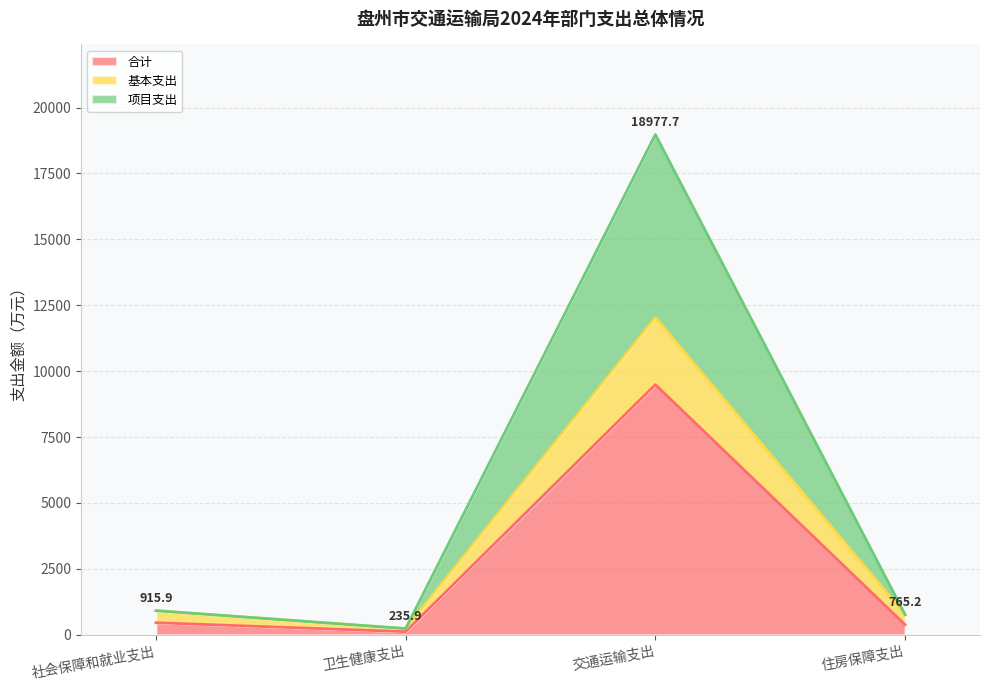

Where is the first local minimum for 基本支出?

卫生健康支出